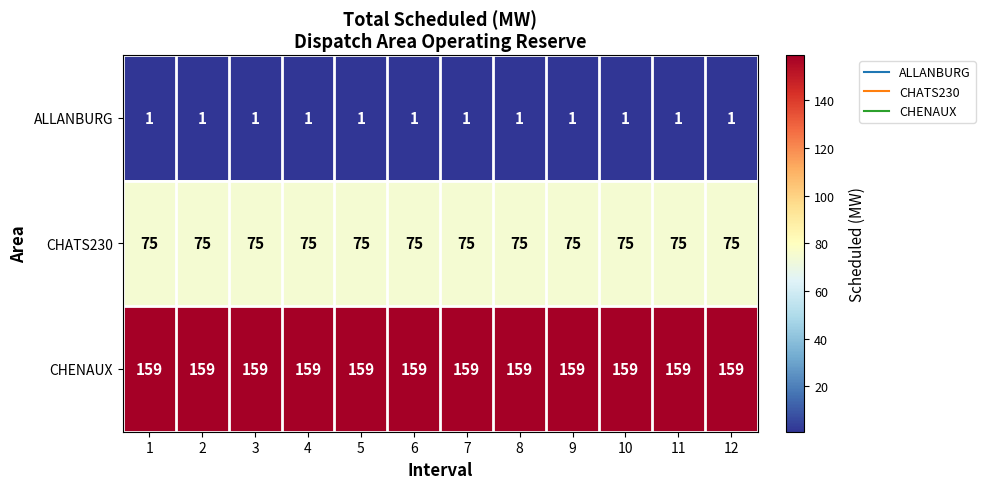

At 9, list the series in order from largest to smallest.

CHENAUX, CHATS230, ALLANBURG